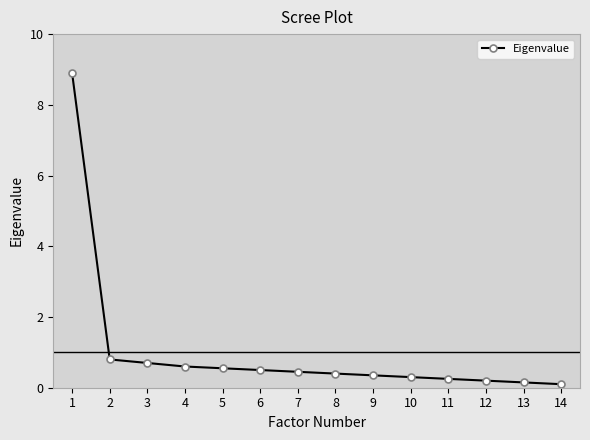

The chart shows a value of 0.1 at 13. True or false?

True